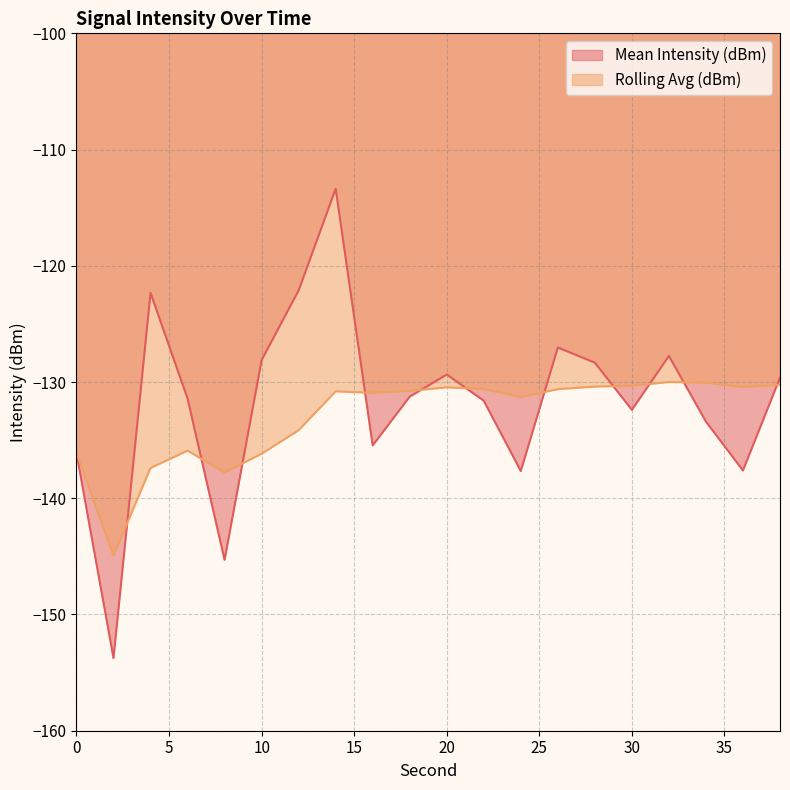

The Rolling Avg (dBm) series shows -26.4 at 16. True or false?

False